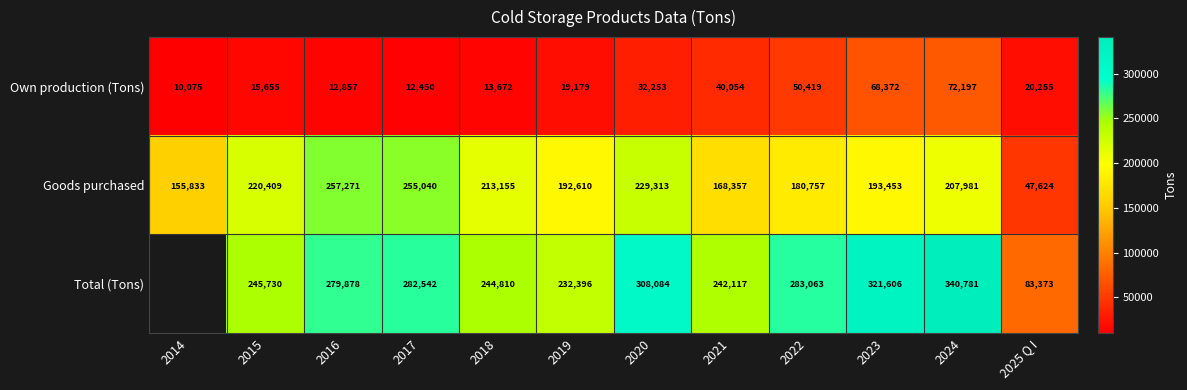

What is the spread (max minus min) of values at 2016?

267021